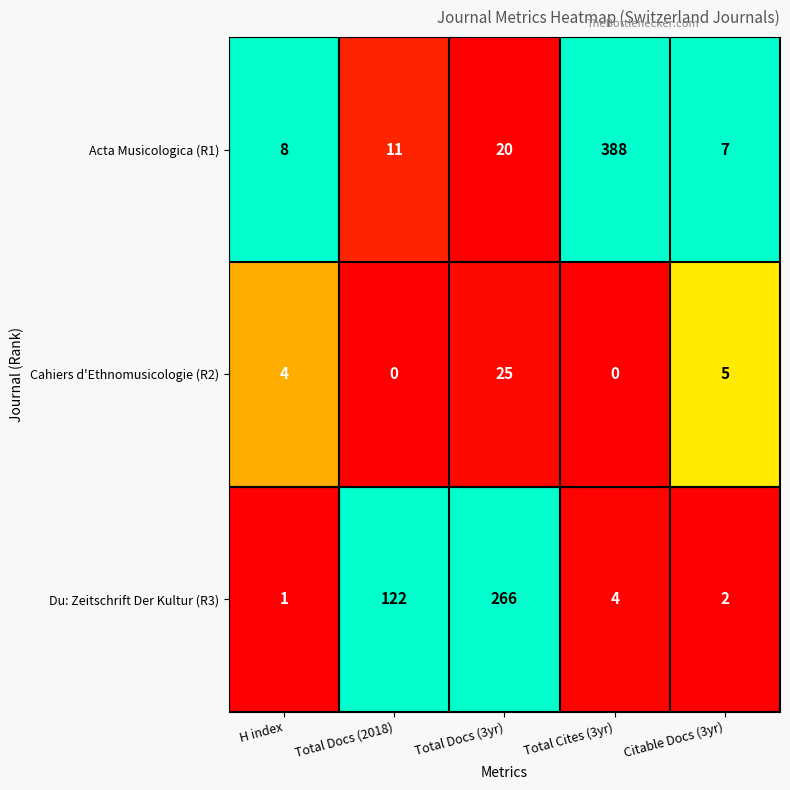

Is it true that Acta Musicologica (R1) equals 20 at Total Docs (3yr)?

True